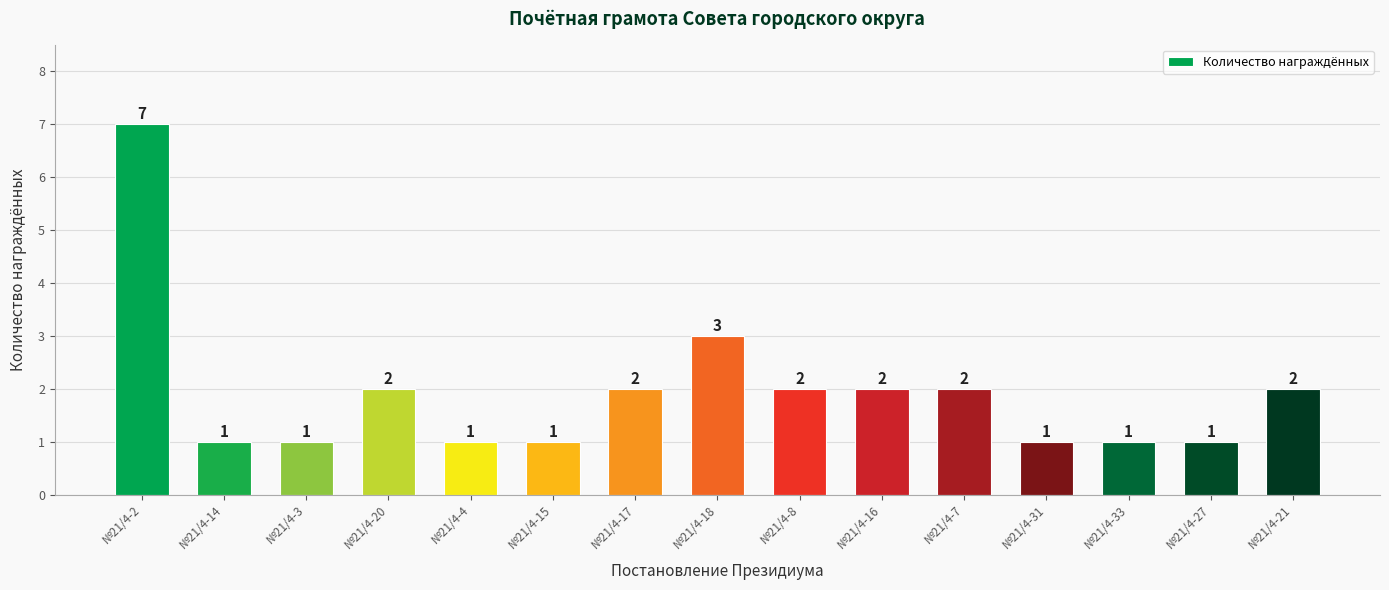

How many values are below 2?

7